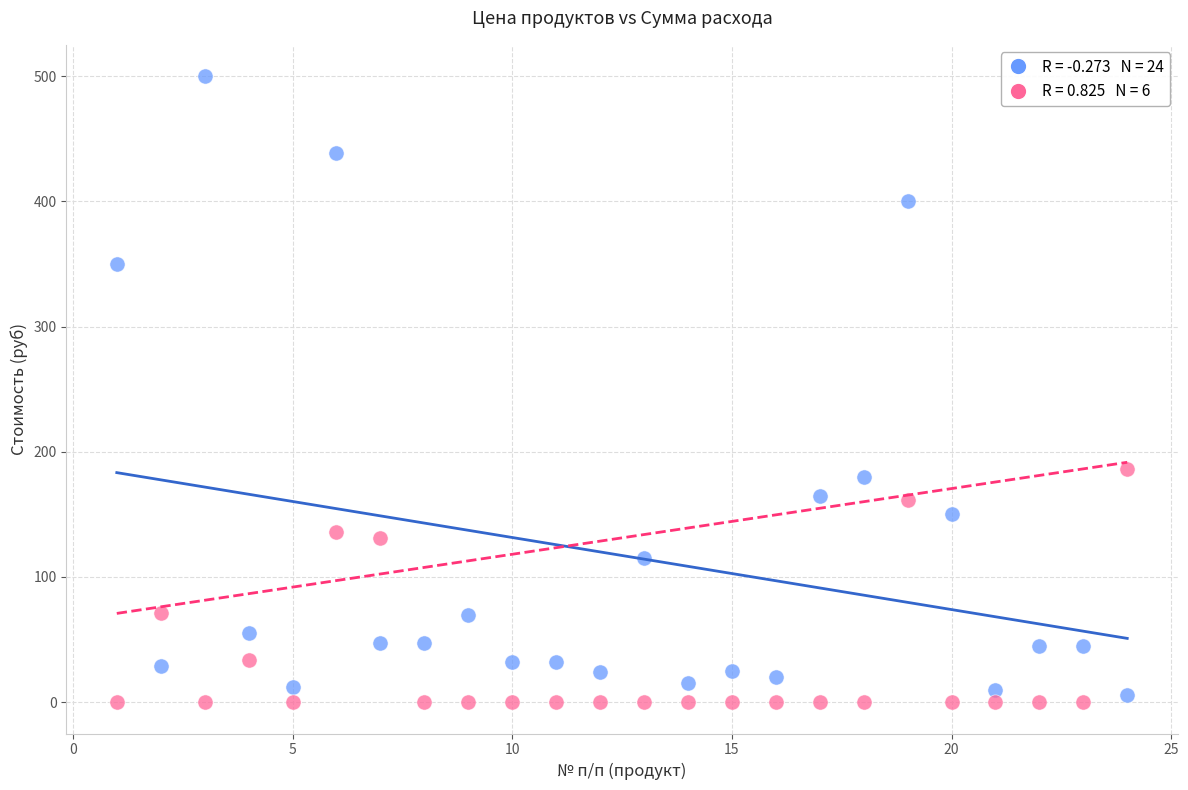

Across all series, what Y value is closest to 250?

186.0